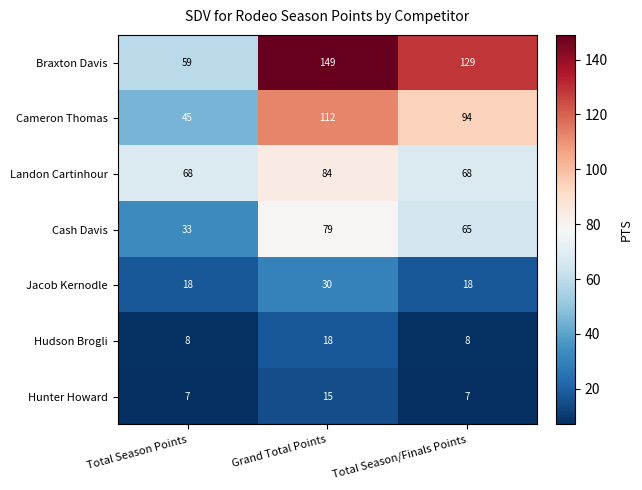

Is it true that Hunter Howard equals 8 at Grand Total Points?

False